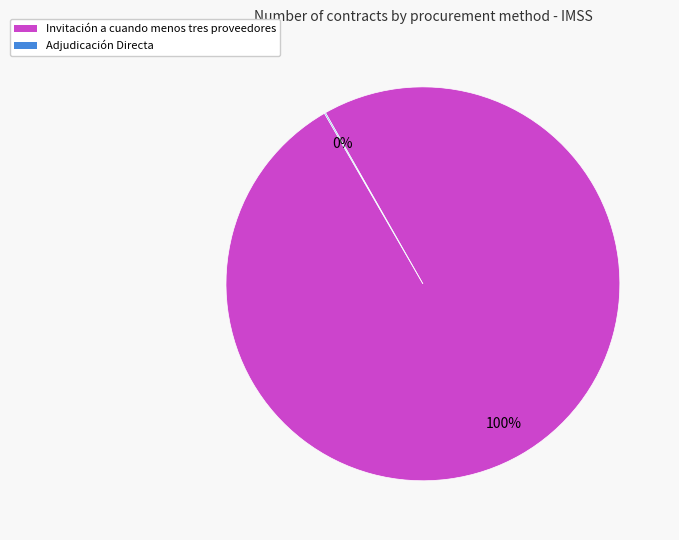

To the nearest percent, what is the difference between the largest and smallest slice percentages?

100%